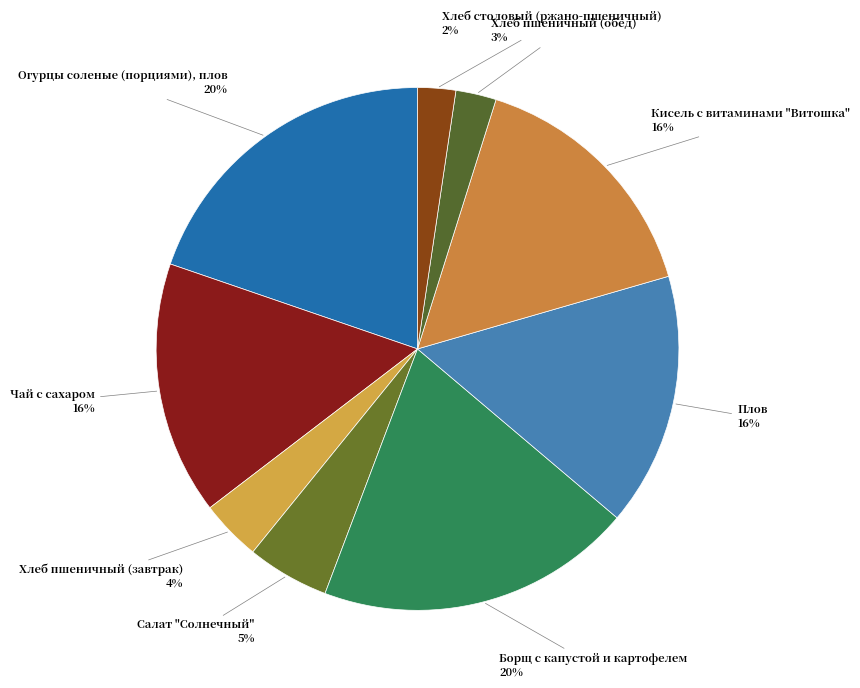

How many slices are in this pie chart?

9